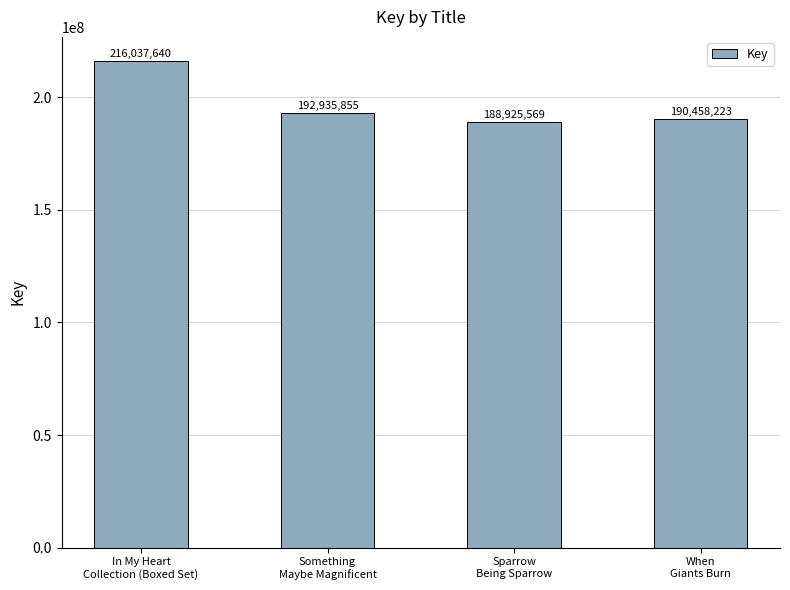

The chart shows a value of 216037640 at In My Heart
Collection (Boxed Set). True or false?

True